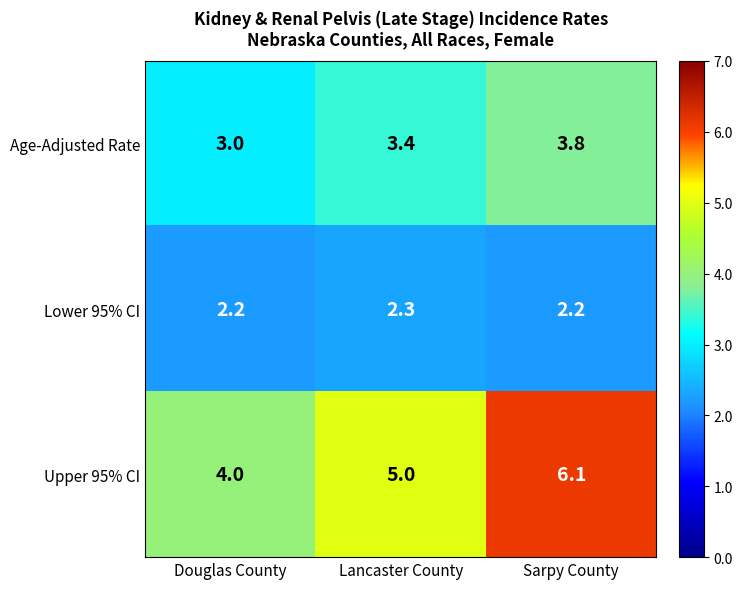

Is it true that Age-Adjusted Rate equals 4.8 at Douglas County?

False